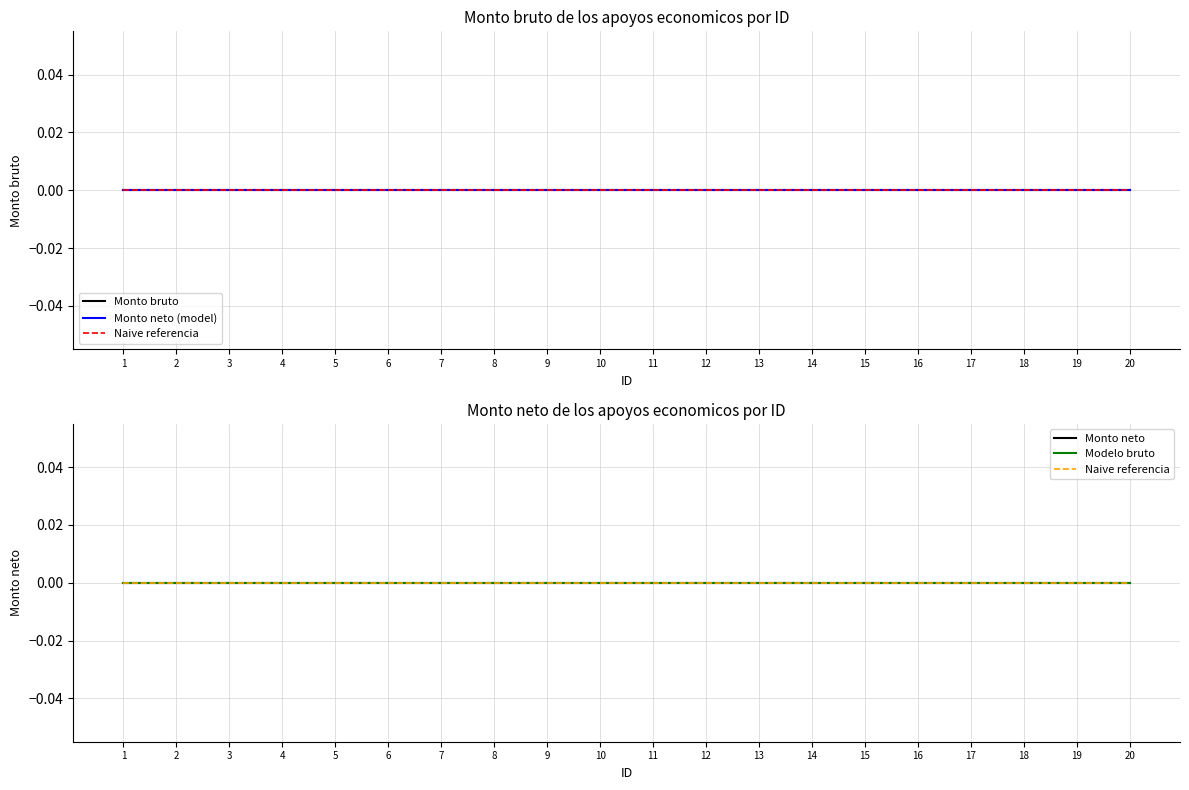

Which has a higher value, 9 or 14?

9